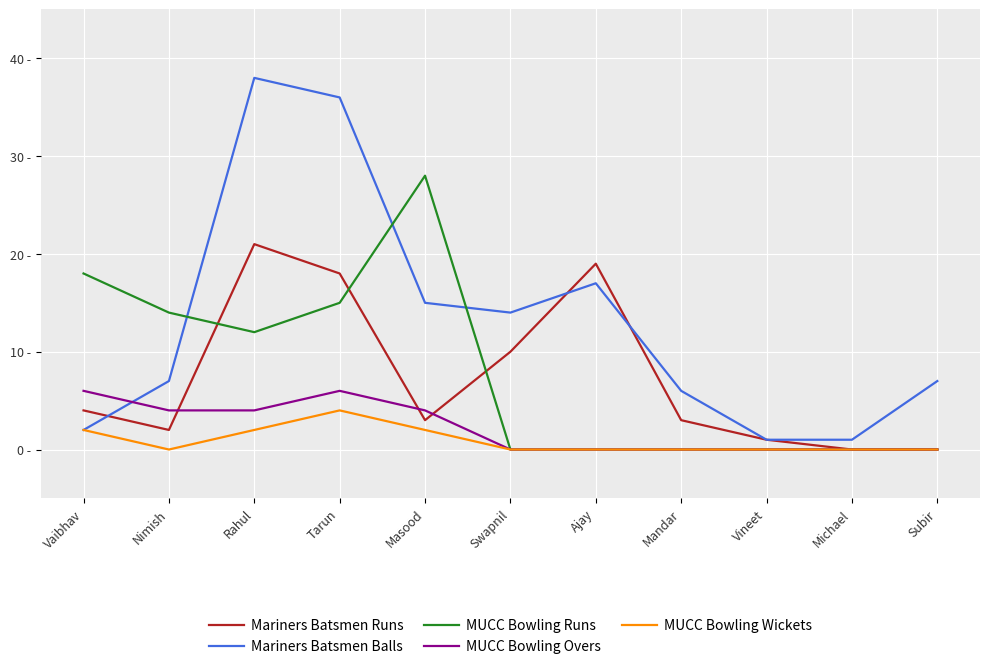

Does the chart display data point markers on the line(s)?

No